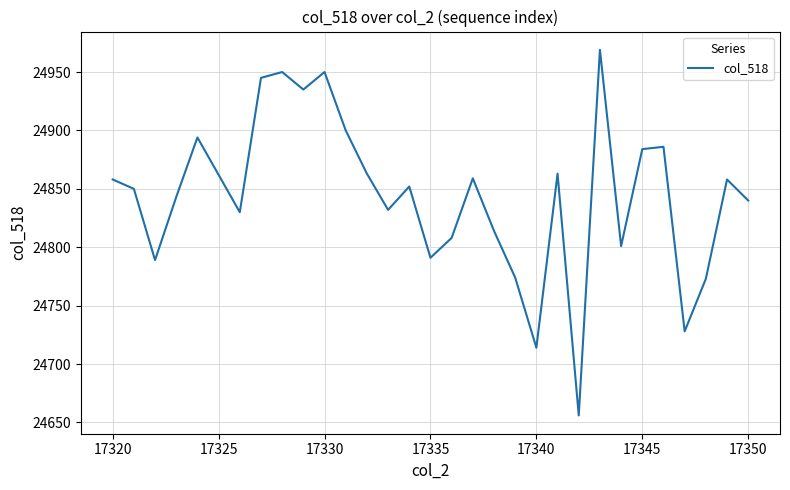

What is the greatest value displayed?

24969